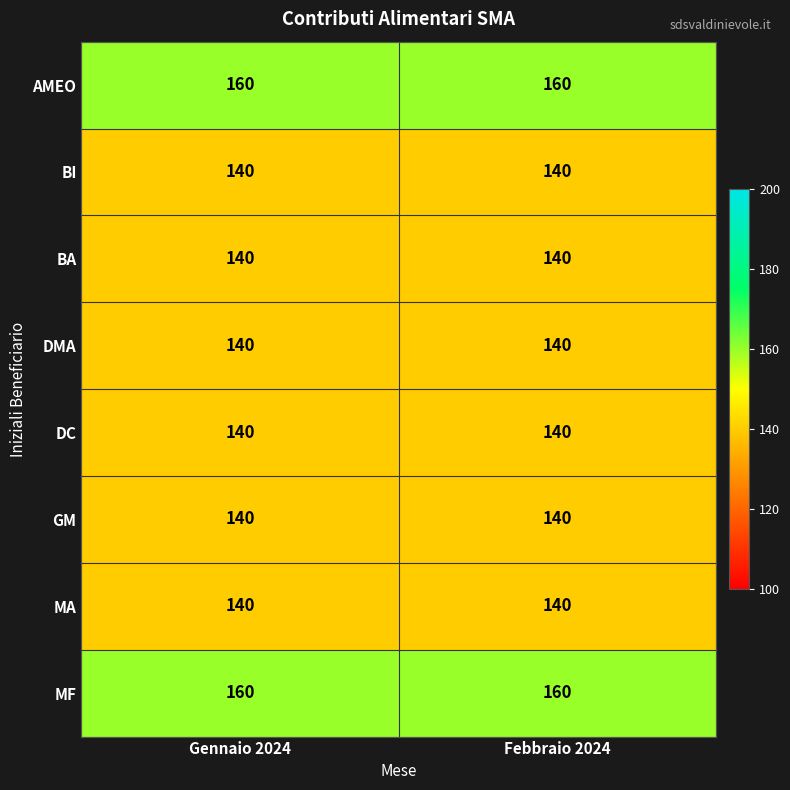

What is the approximate value of MA at Gennaio 2024?

140